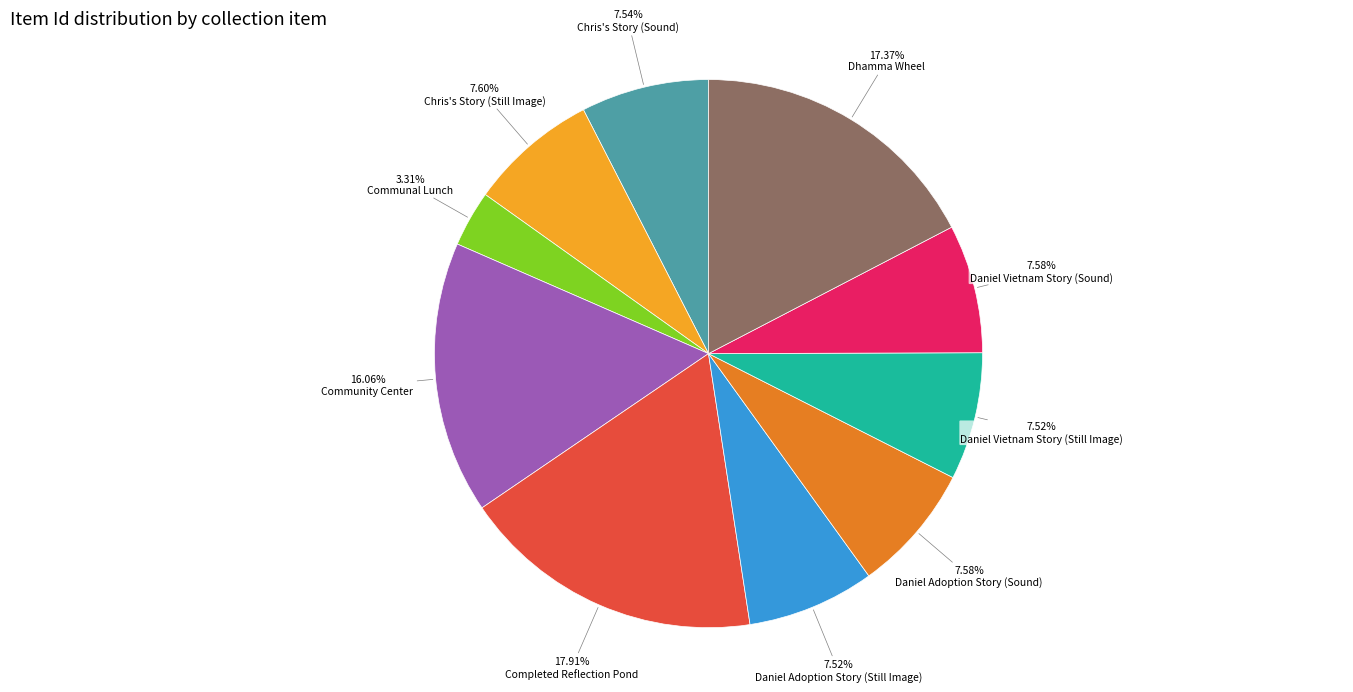

How many segments does this pie chart have?

10